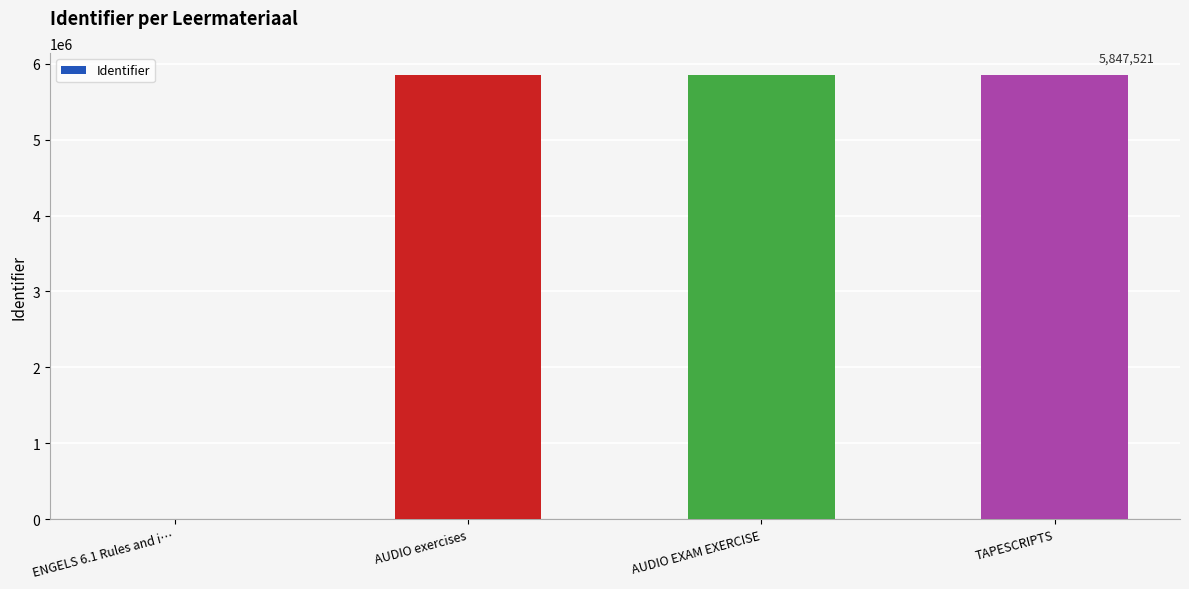

The value at AUDIO EXAM EXERCISE is 5847520. True or false?

True